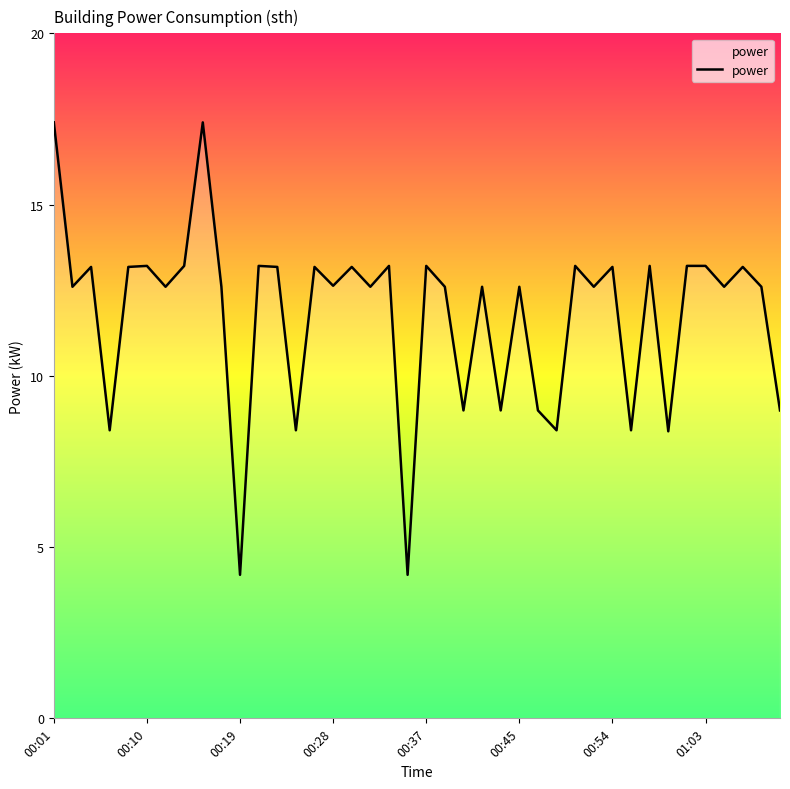

How many values are below 12?

11